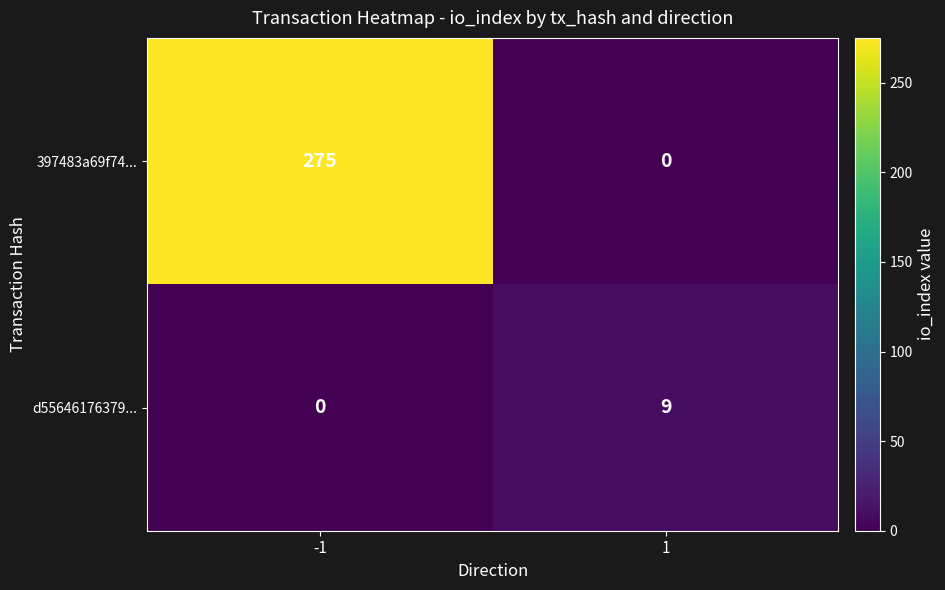

Reading right to left, extract all data points from this chart.

397483a69f74...: 1=0	-1=275
d55646176379...: 1=9	-1=0